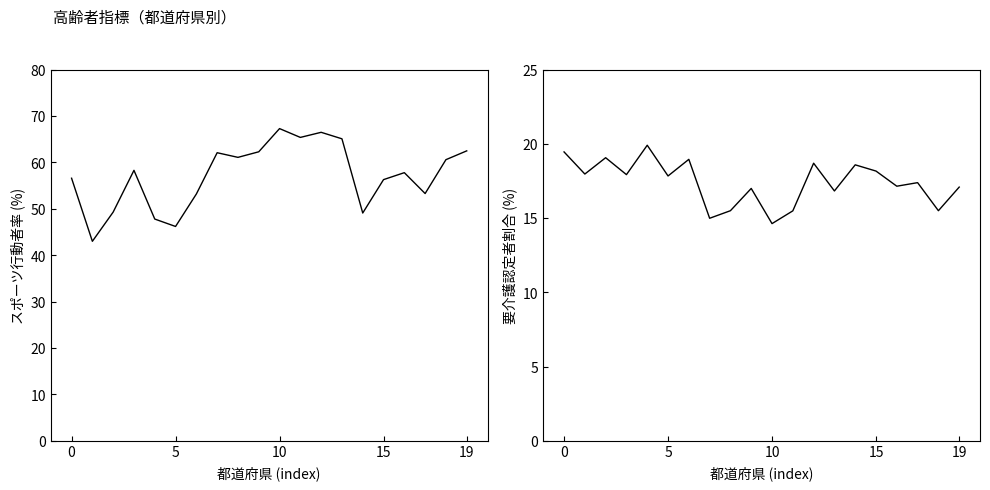

What is the difference between the maximum and minimum values in the スポーツ行動者率(65歳以上) series?

24.3